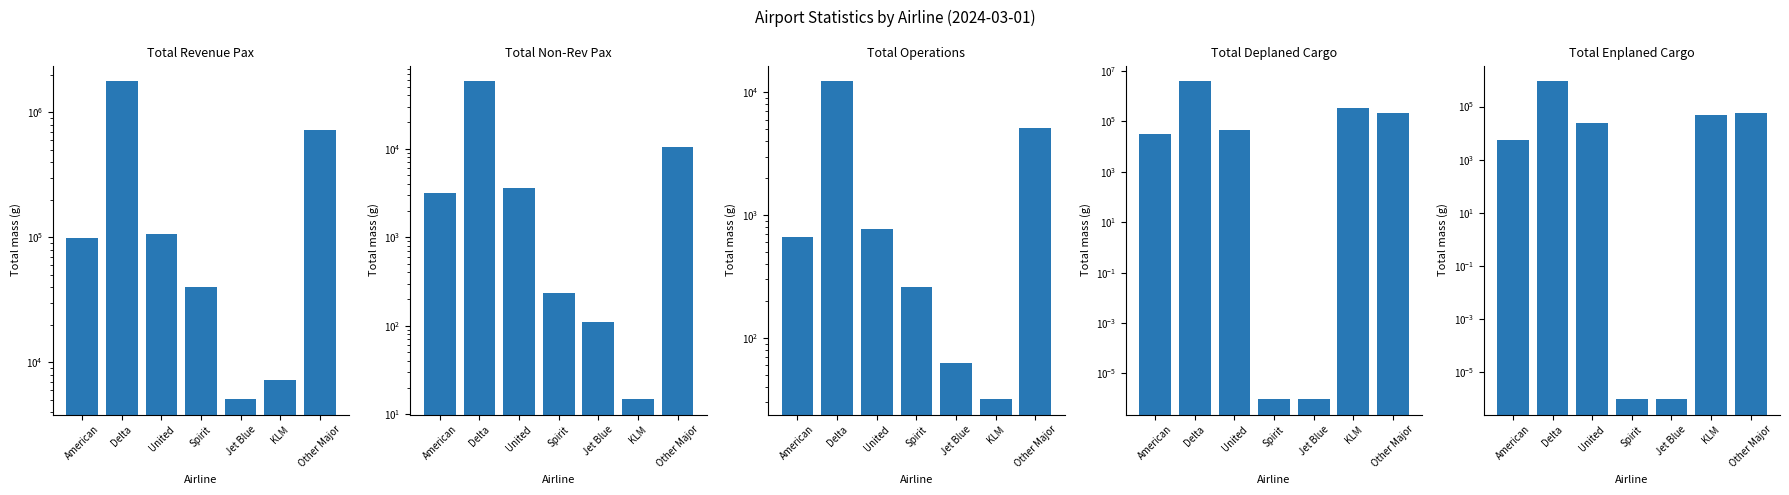

Reading right to left, list all the values displayed in this chart.

Total Revenue Pax: Other Major=726610.0	KLM=7242.0	Jet Blue=5125.0	Spirit=40067.0	United=107048.0	Delta=1770986.0	American=99725.0
Total Non-Rev Pax: Other Major=10433.0	KLM=15.0	Jet Blue=109.0	Spirit=233.0	United=3568.0	Delta=57666.0	American=3180.0
Total Operations: Other Major=5156.0	KLM=32.0	Jet Blue=62.0	Spirit=258.0	United=778.0	Delta=12302.0	American=667.0
Total Deplaned Cargo: Other Major=221071.0	KLM=333887.0	Jet Blue=0.0	Spirit=0.0	United=43647.0	Delta=3826784.0	American=31761.0
Total Enplaned Cargo: Other Major=55443.0	KLM=49015.0	Jet Blue=0.0	Spirit=0.0	United=23655.0	Delta=883572.0	American=5411.0